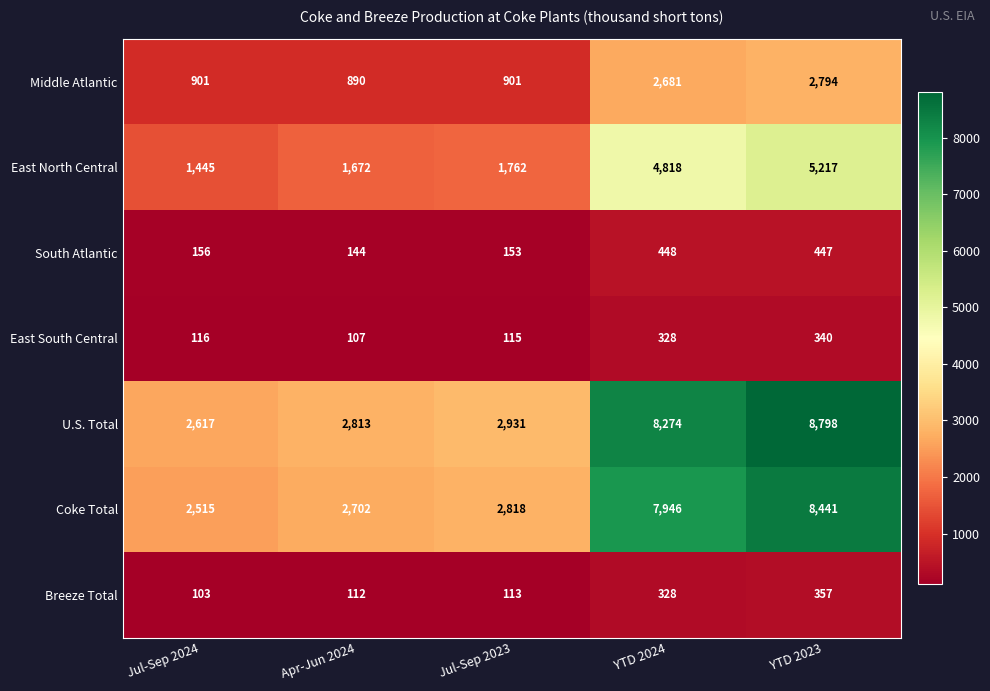

What is the maximum value shown in the chart?

8798